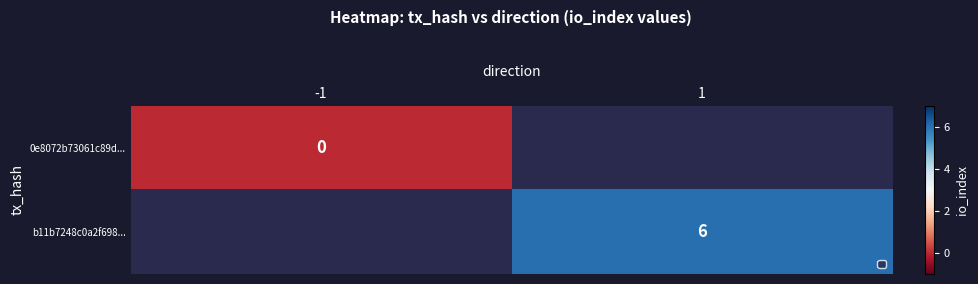

Which has a higher value, -1 or 1?

1